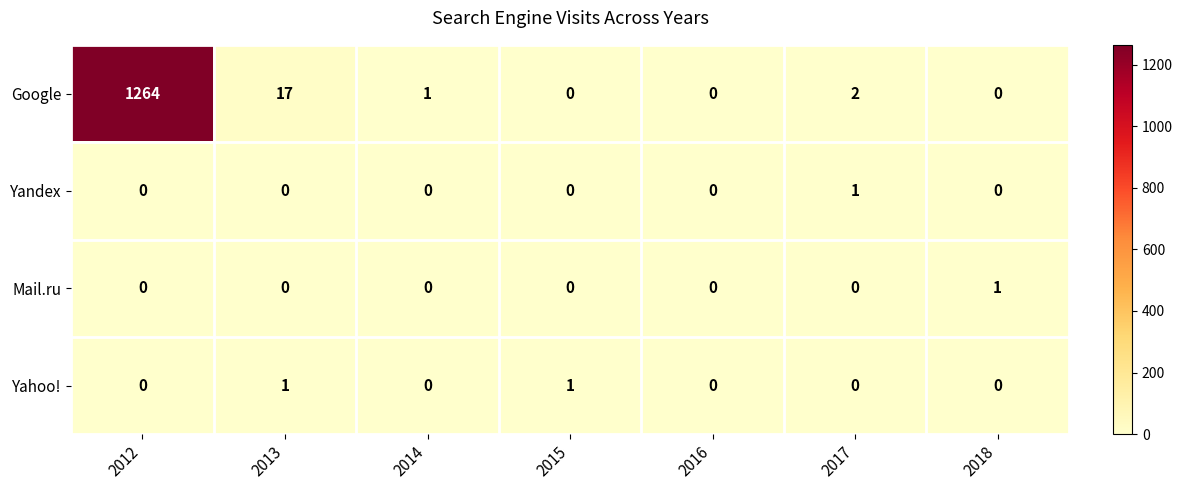

At which label is Google closest to 632?

2013